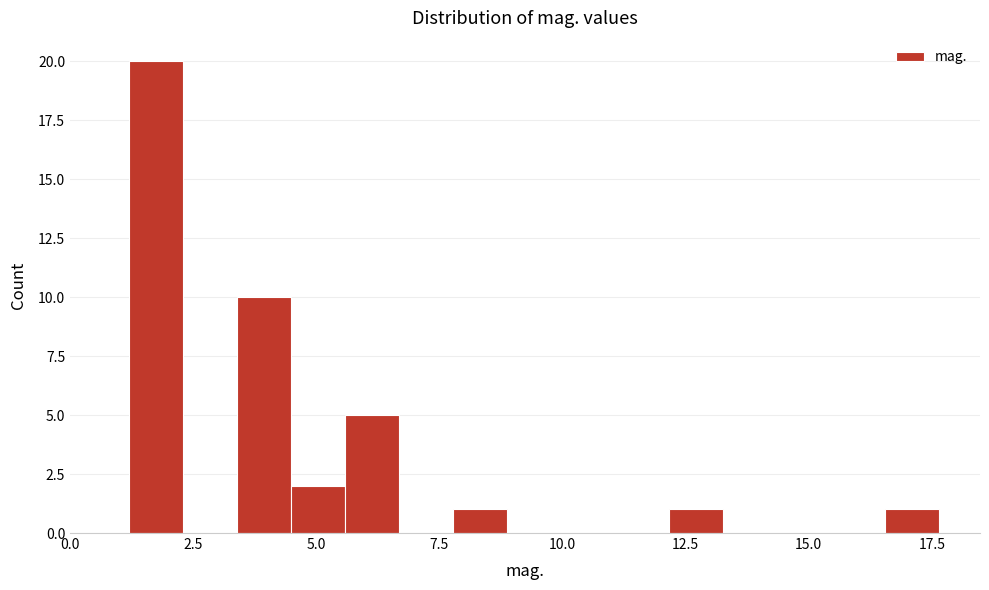

Around what value on the x-axis is the tallest bar? Give the approximate position of its centre, as read against the axis.

1.5